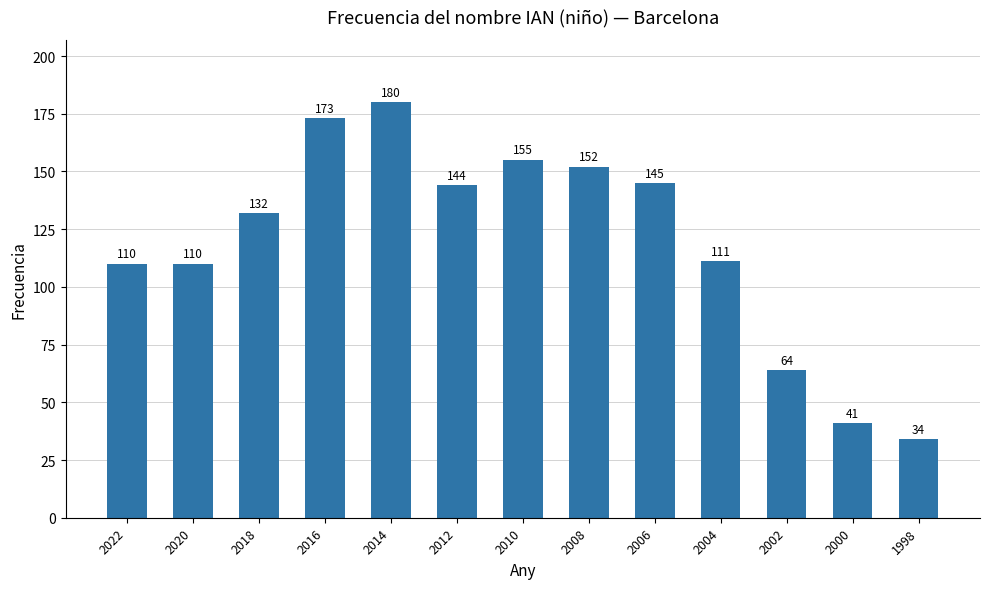

What is the average value?

119